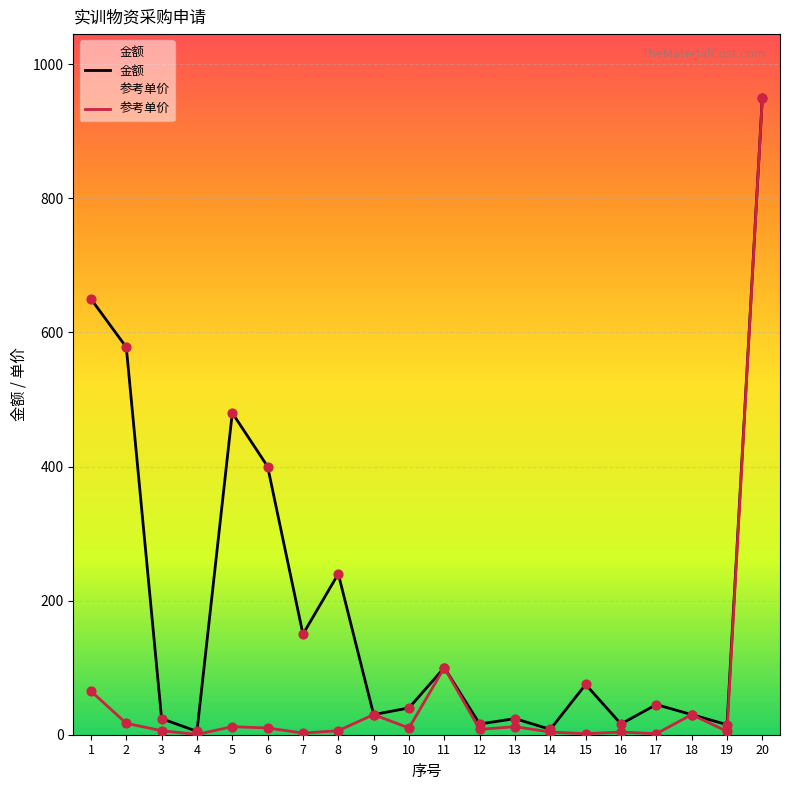

Is the value of 参考单价 at 3 greater than the value of 金额 at 13?

No